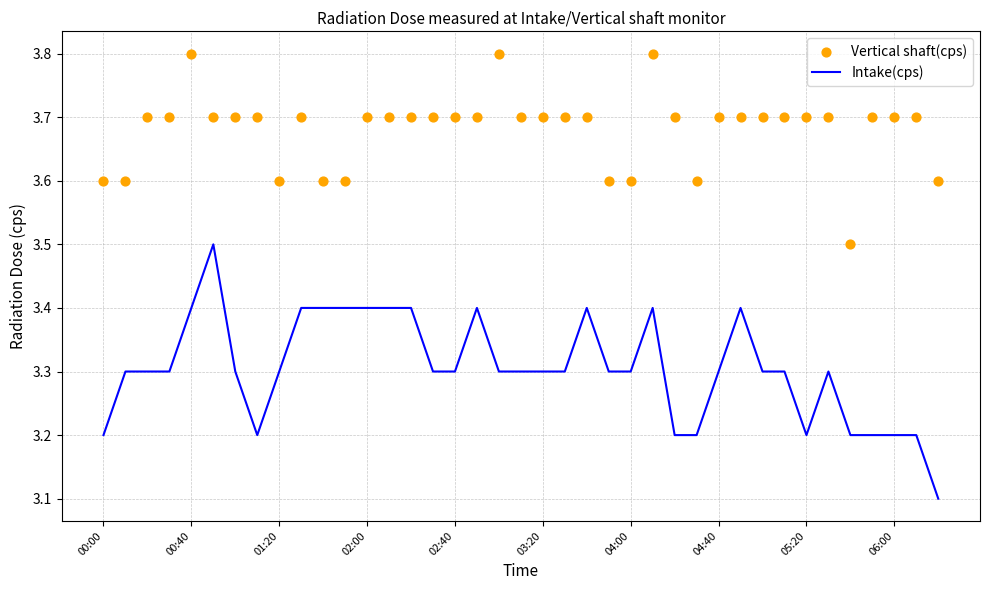

Which series has the largest Y range (max minus min)?

Intake(cps)